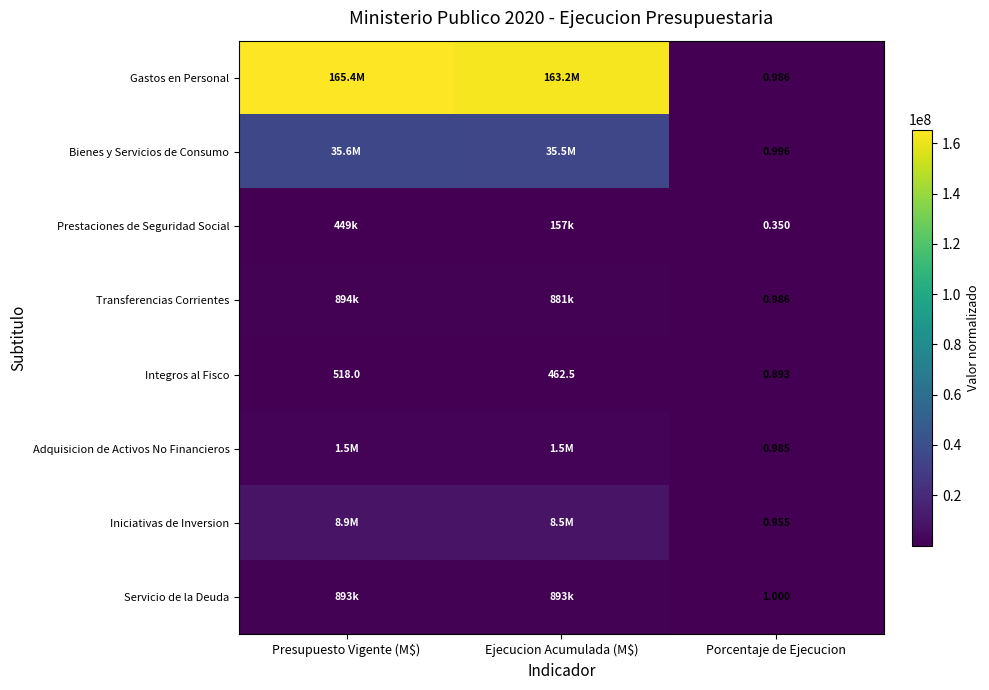

Between Presupuesto Vigente (M$) and Ejecucion Acumulada (M$), which series saw the biggest shift?

Gastos en Personal